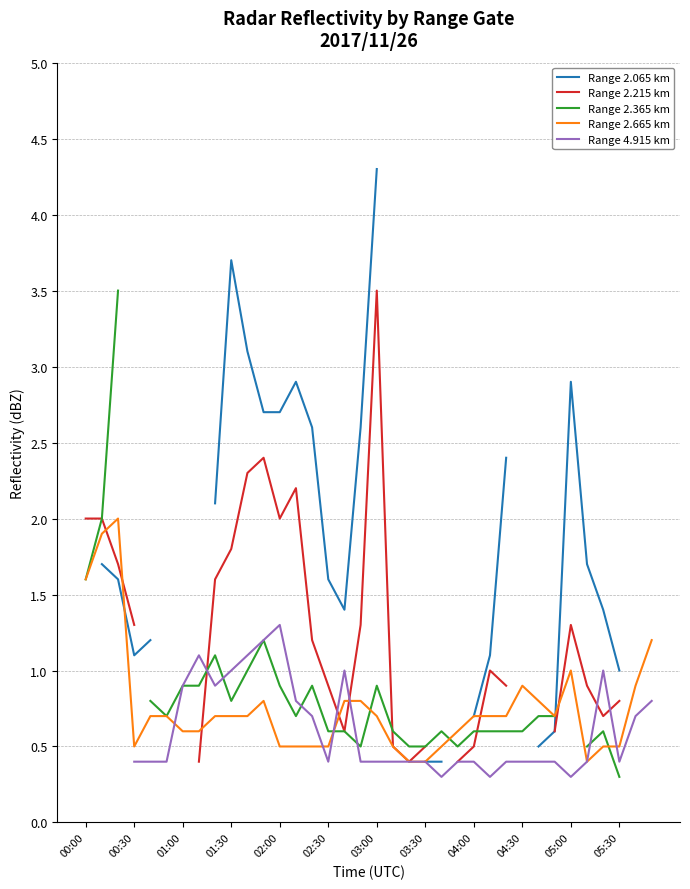

True or false: Range 2.665 km has a value of 0.8 at 05:30.

False